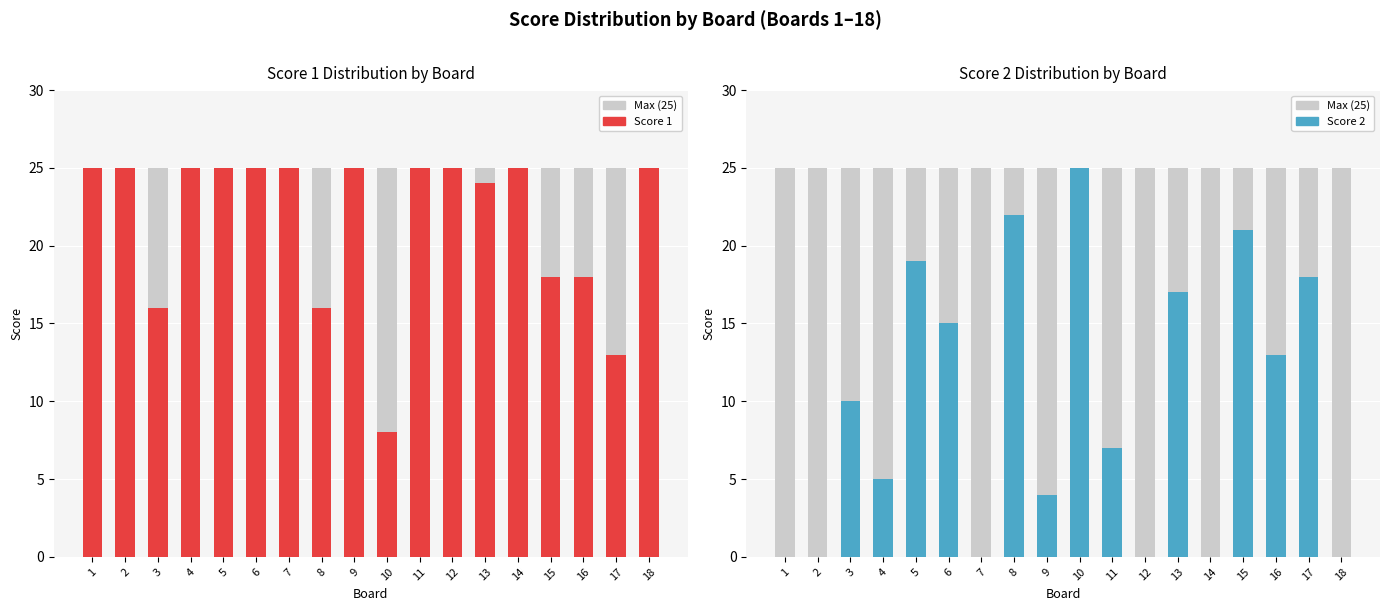

Reading right to left, extract all data points from this chart.

Score 1: 18=25	17=13	16=18	15=18	14=25	13=24	12=25	11=25	10=8	9=25	8=16	7=25	6=25	5=25	4=25	3=16	2=25	1=25
Score 2: 18=0	17=18	16=13	15=21	14=0	13=17	12=0	11=7	10=25	9=4	8=22	7=0	6=15	5=19	4=5	3=10	2=0	1=0